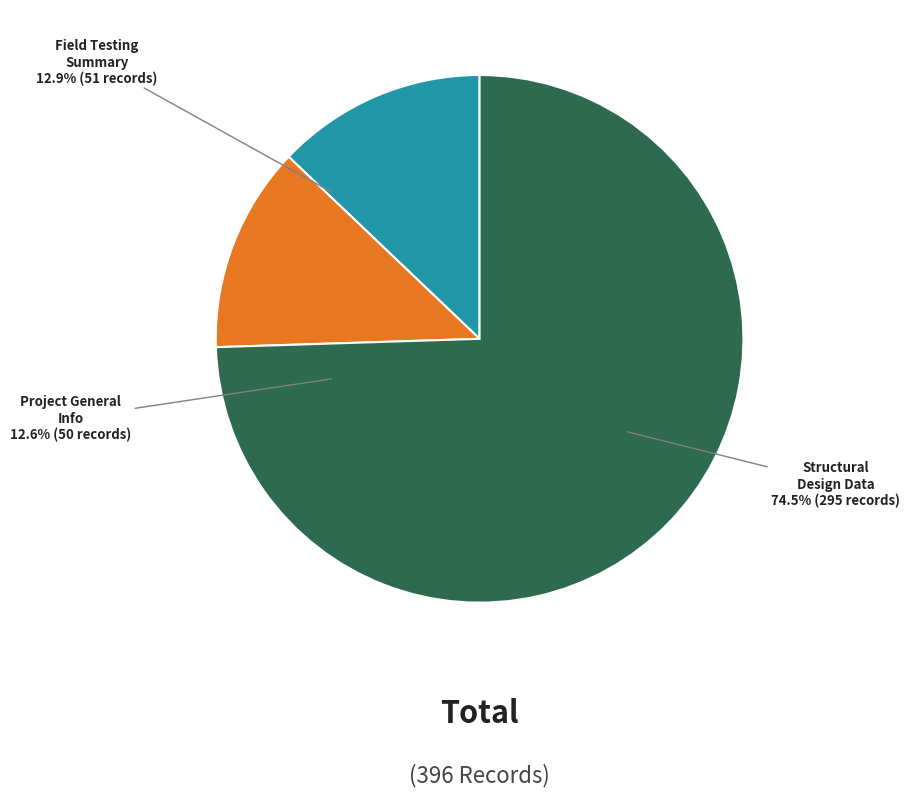

Rank the categories by value from highest to lowest.

RPPR_STRUCTURE_DESIGN, RPPR_FIELD_TST_WET_NONFREEZE, RPPR_PROJECT_GEN_INFO